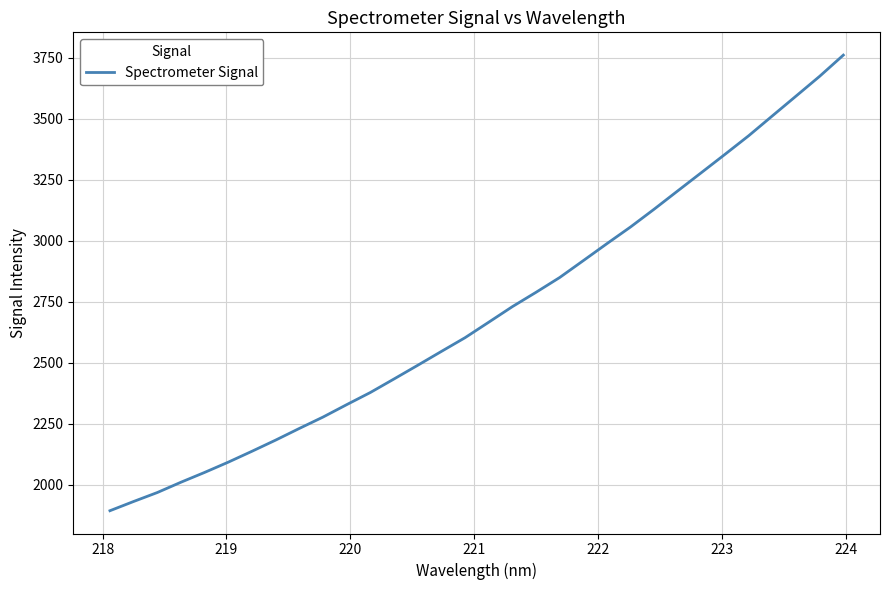

What is the minimum value shown in the chart?

1892.7